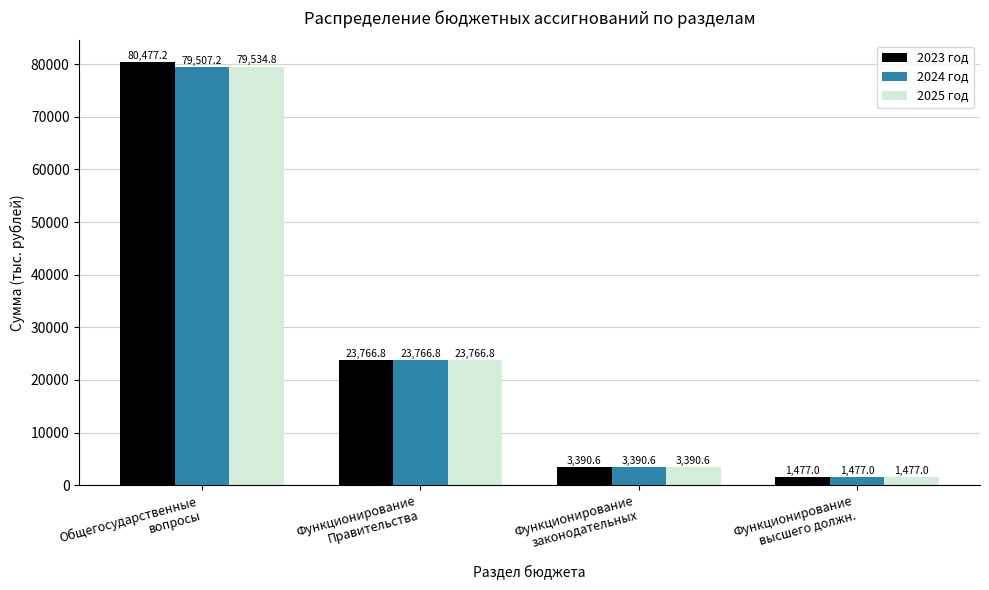

How many bars are there in each group?

3